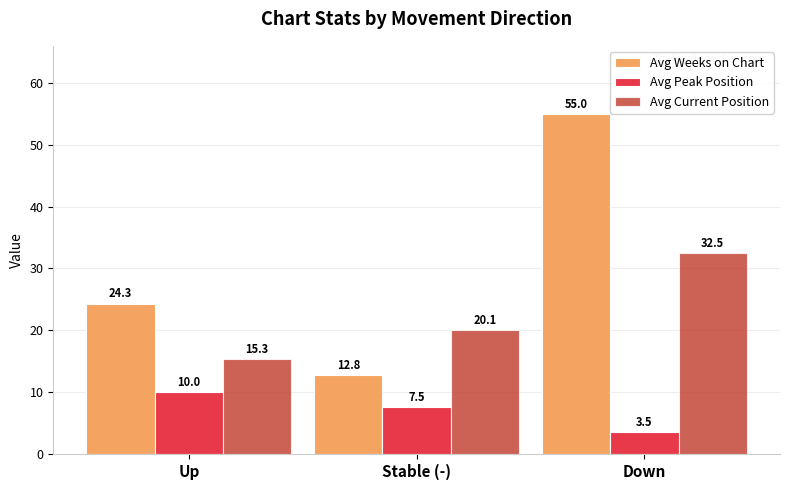

Reading left to right, extract all data points from this chart.

Avg Weeks on Chart: 24.3	12.8	55.0
Avg Peak Position: 10.0	7.5	3.5
Avg Current Position: 15.3	20.1	32.5